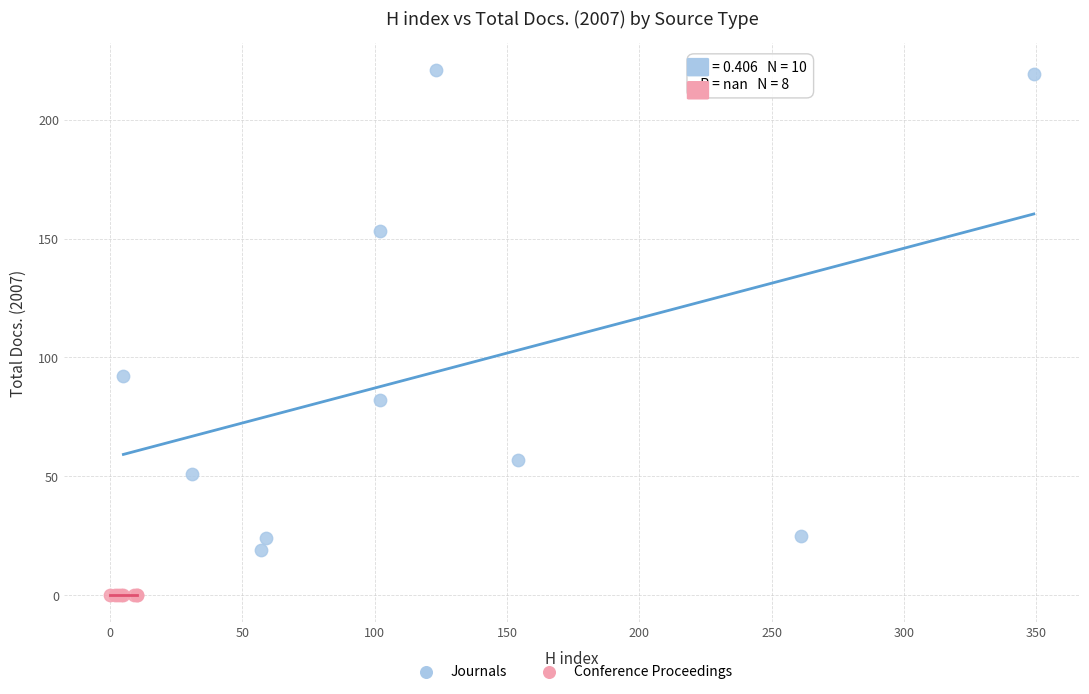

Which series contains the lowest Y value?

Conference Proceedings